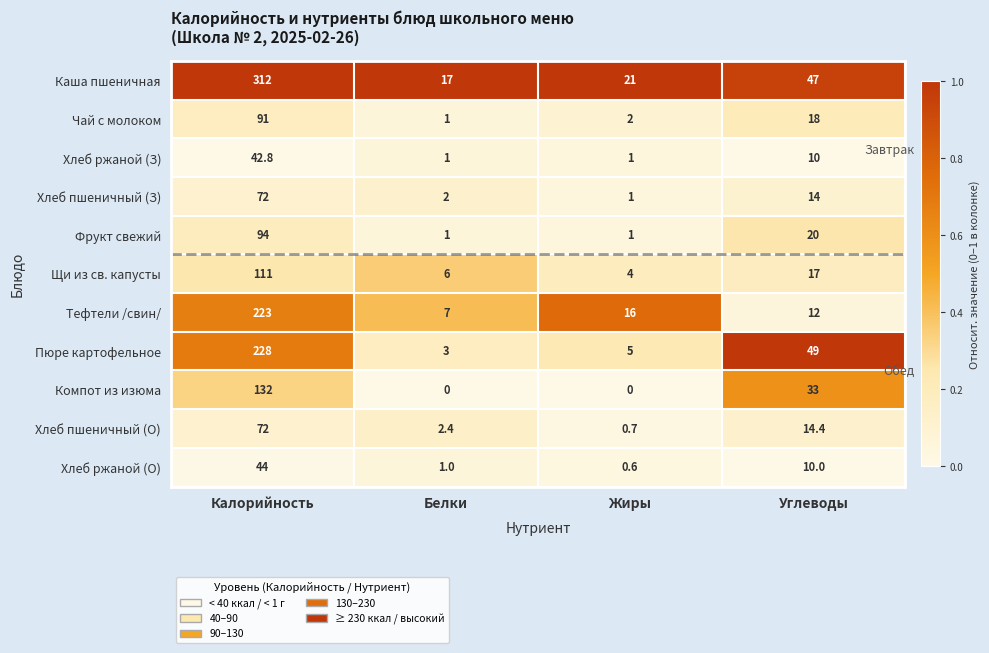

At how many categories does at least one series exceed 0?

4